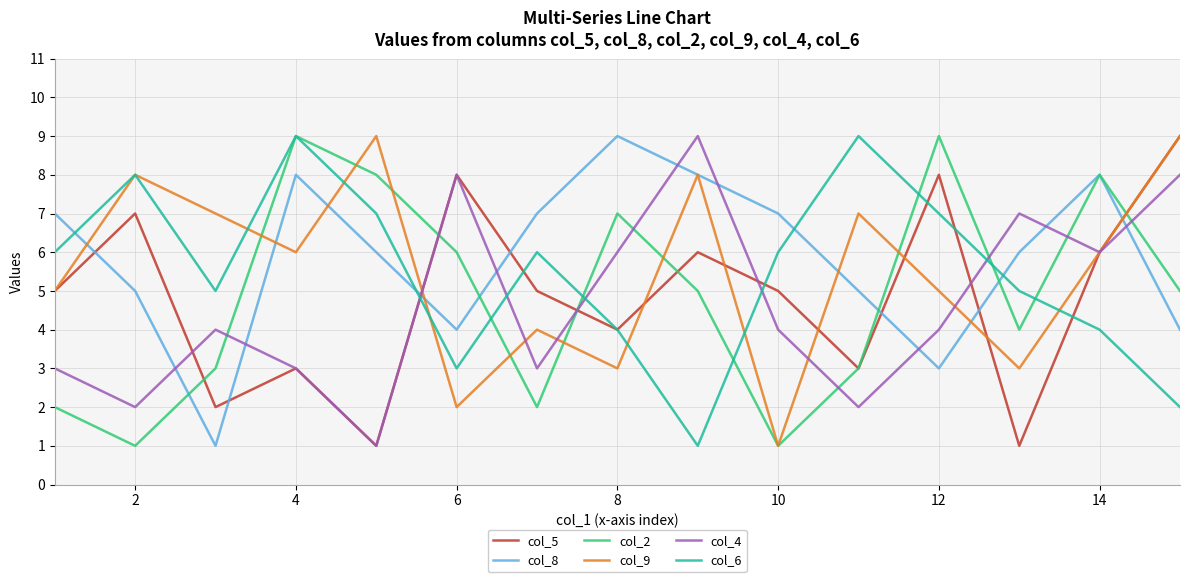

What is the difference between the maximum and minimum values in the col_9 series?

8